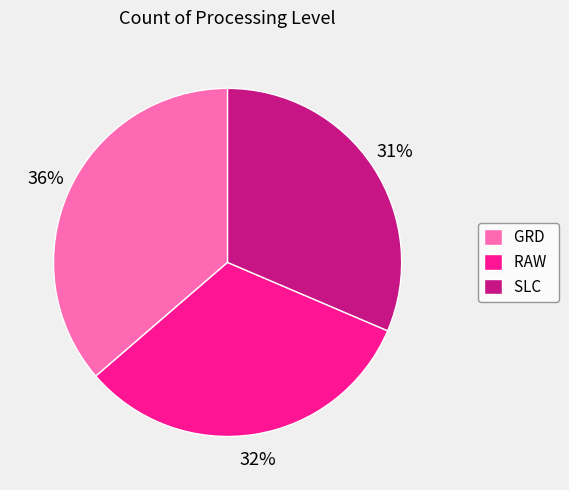

To the nearest percent, what is the combined percentage of SLC and RAW?

64%